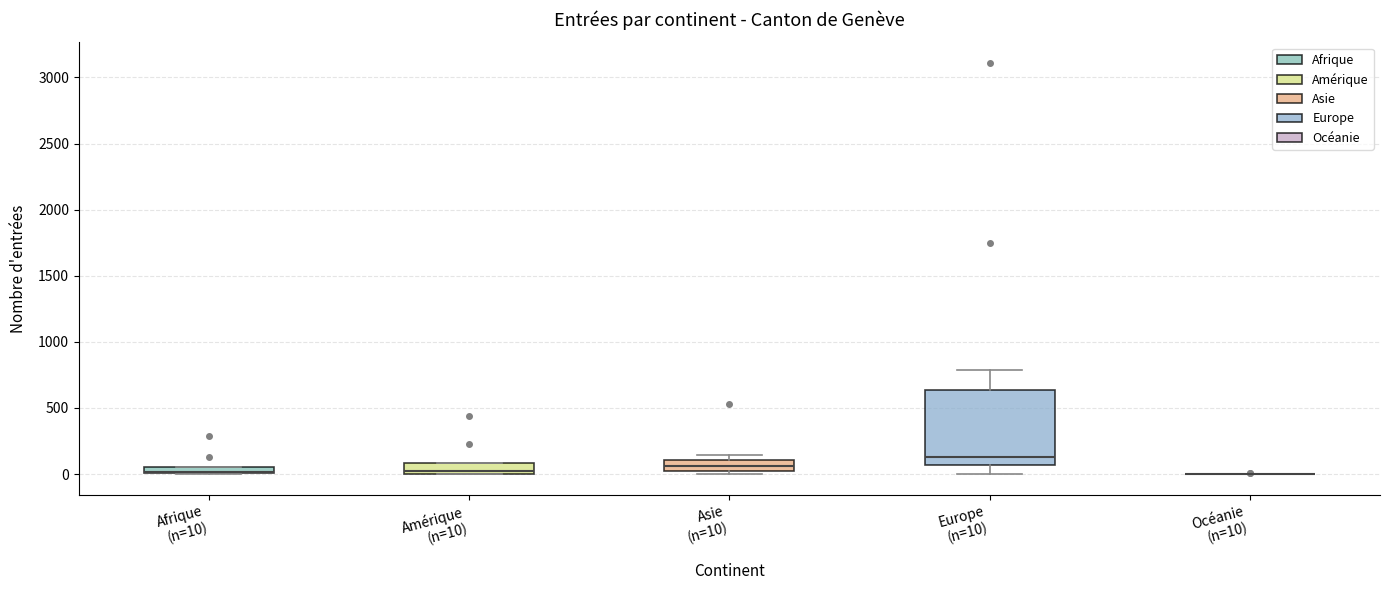

Which box is the tallest, from its lower edge to its upper edge?

Europe (n=10)